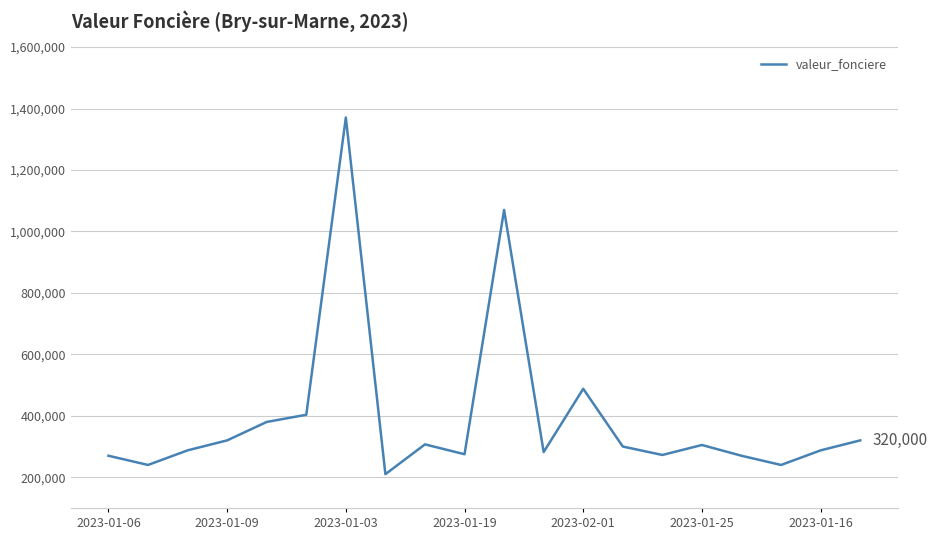

What is the difference between the maximum and minimum values?

1161000.0